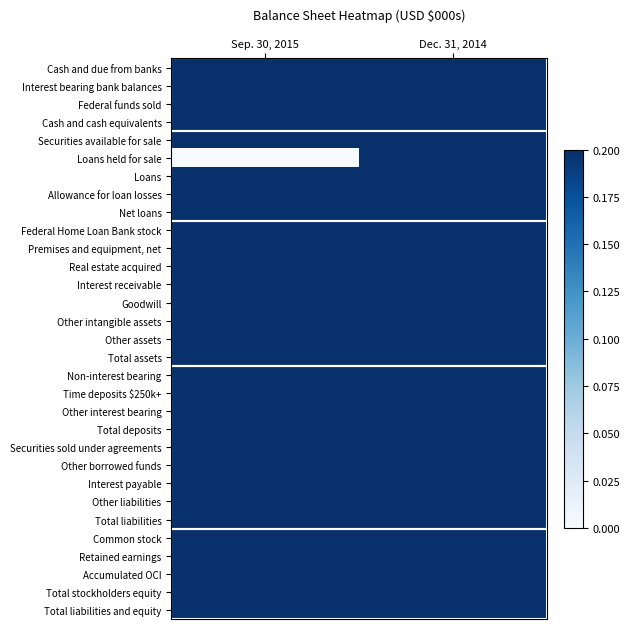

Rank the series by their maximum value, from lowest to highest.

Cash and due from banks, Interest bearing bank balances, Federal funds sold, Cash and cash equivalents, Securities available for sale, Loans held for sale, Loans, Allowance for loan losses, Net loans, Federal Home Loan Bank stock, Premises and equipment, net, Real estate acquired, Interest receivable, Goodwill, Other intangible assets, Other assets, Total assets, Non-interest bearing, Time deposits $250k+, Other interest bearing, Total deposits, Securities sold under agreements, Other borrowed funds, Interest payable, Other liabilities, Total liabilities, Common stock, Retained earnings, Accumulated OCI, Total stockholders equity, Total liabilities and equity